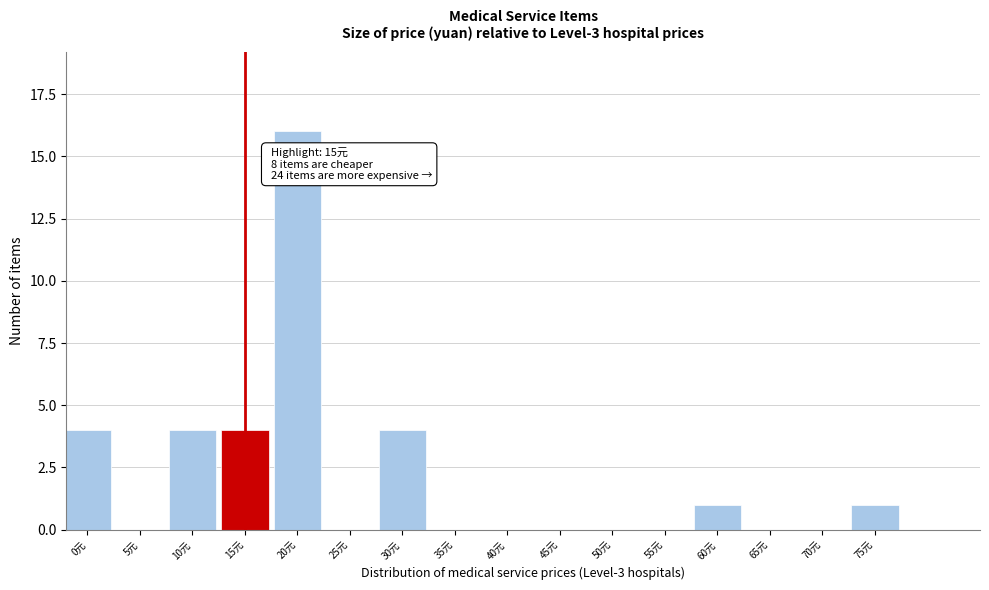

Reading left to right, what are all the values shown in this chart?

0元=4	5元=0	10元=4	15元=4	20元=16	25元=0	30元=4	35元=0	40元=0	45元=0	50元=0	55元=0	60元=1	65元=0	70元=0	75元=1